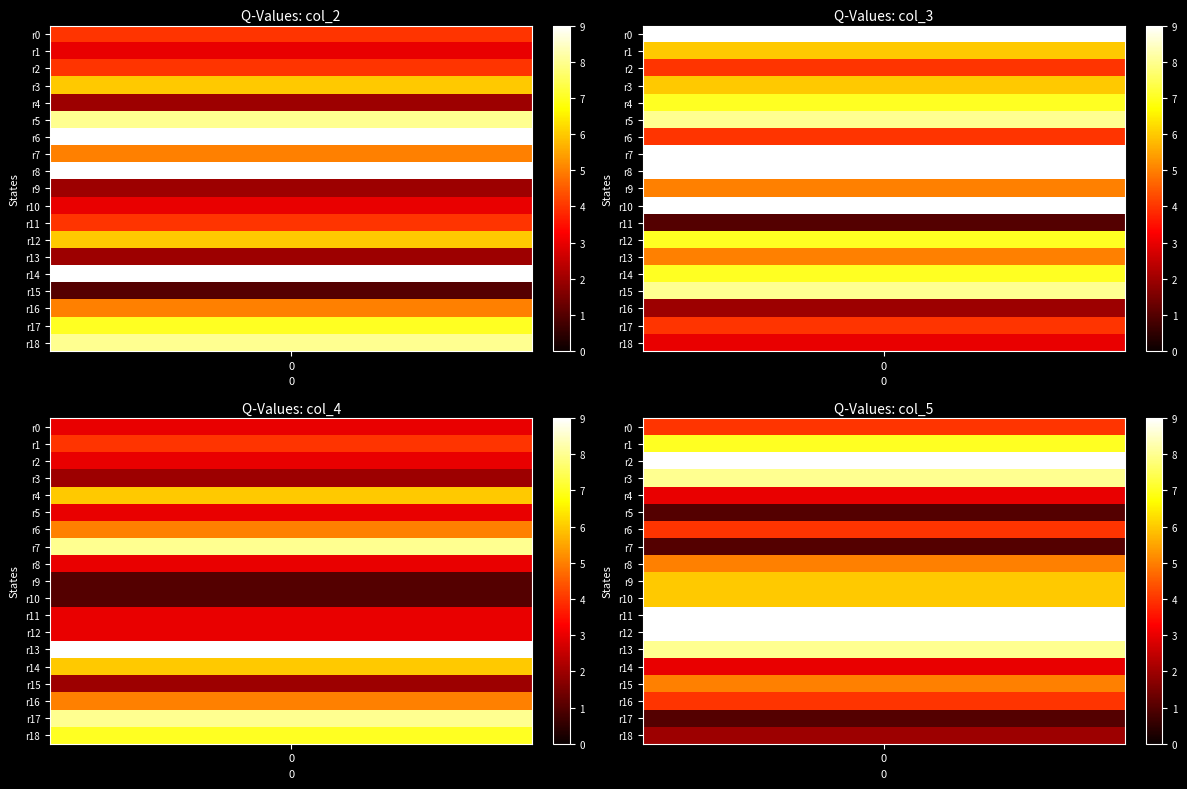

Which series has the largest range (max minus min)?

2